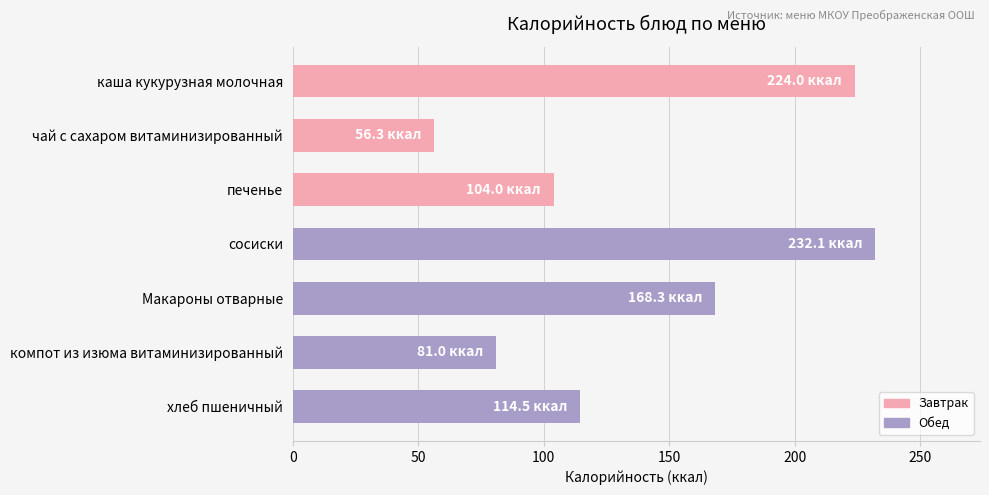

Count the number of categories in the chart.

7